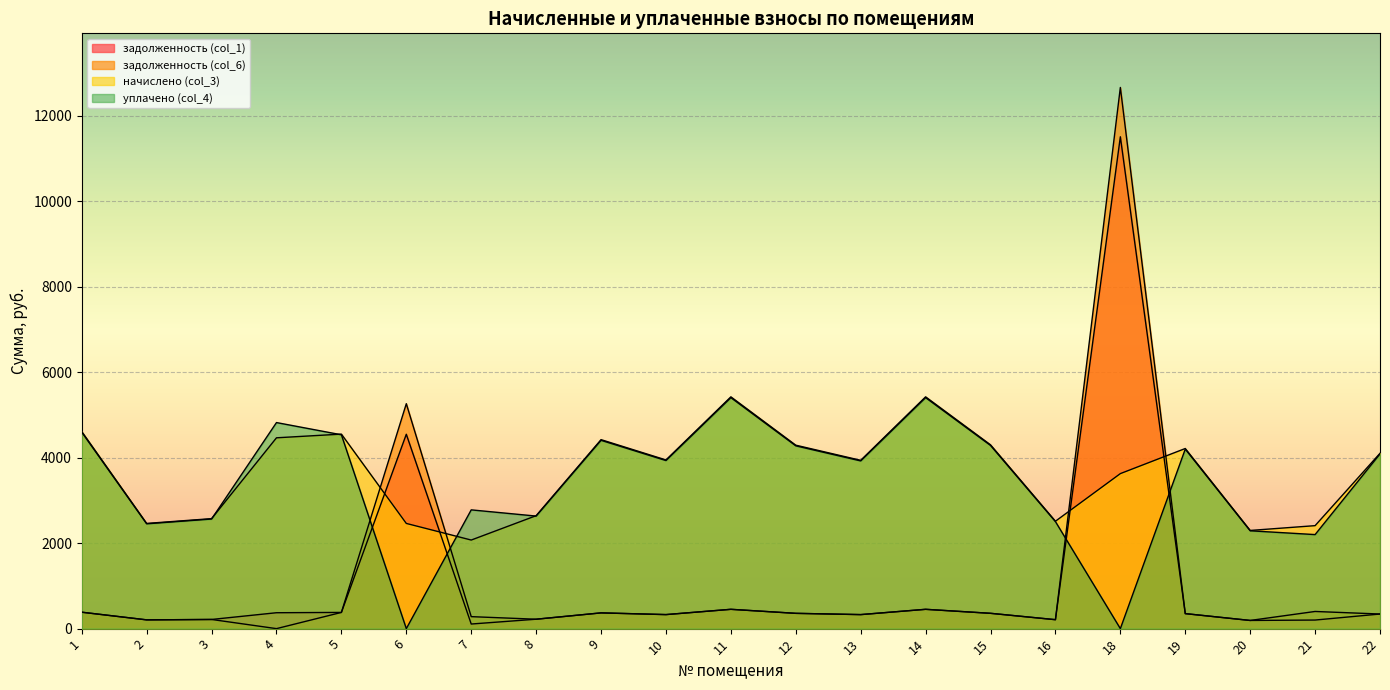

Rank the categories by уплачено (col_4) value from highest to lowest.

11, 14, 4, 1, 5, 9, 15, 12, 19, 22, 10, 13, 7, 8, 3, 16, 2, 20, 21, 6, 18